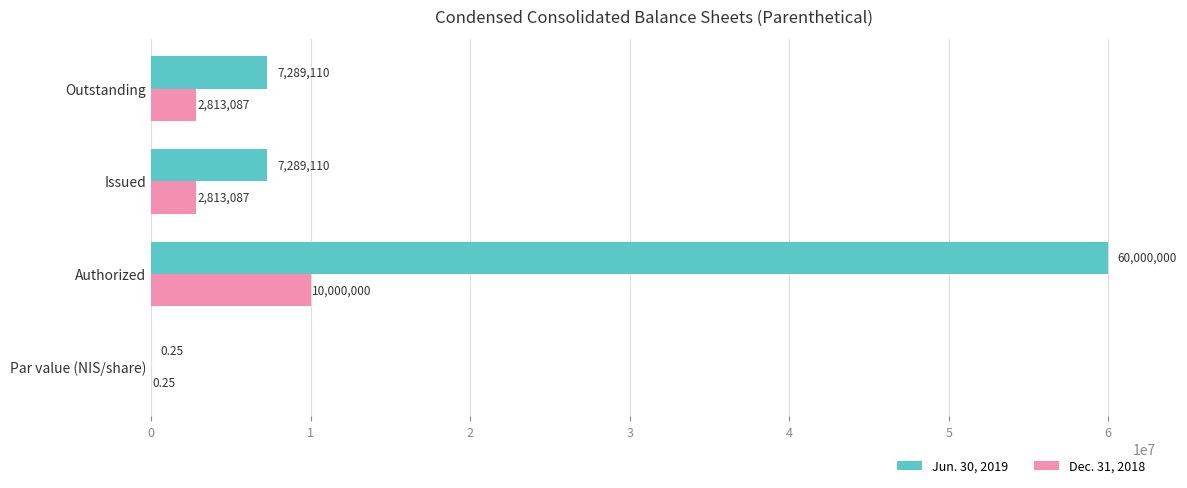

What are all the series names shown in the legend?

Jun. 30, 2019, Dec. 31, 2018